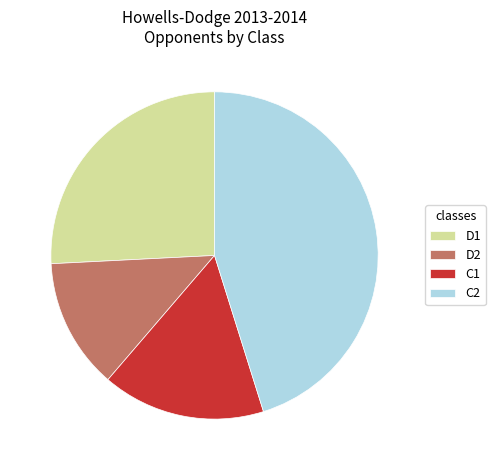

Is it true that C2 is 45% of the pie?

True